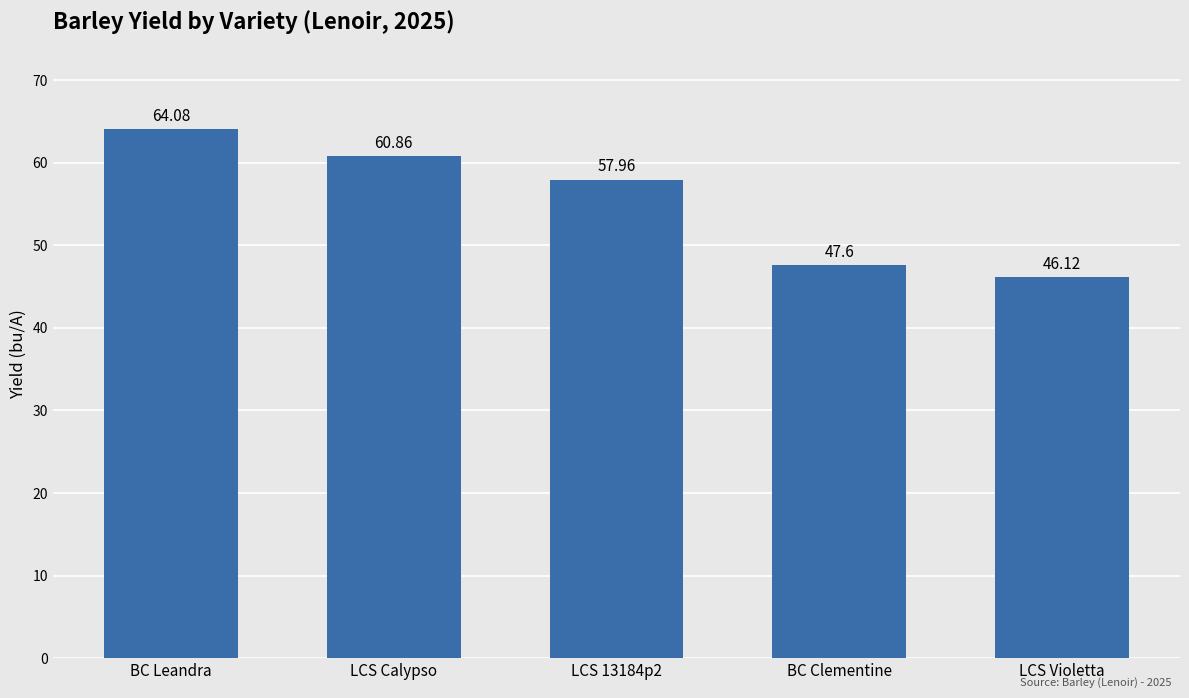

The chart shows a value of 64.1 at BC Leandra. True or false?

True